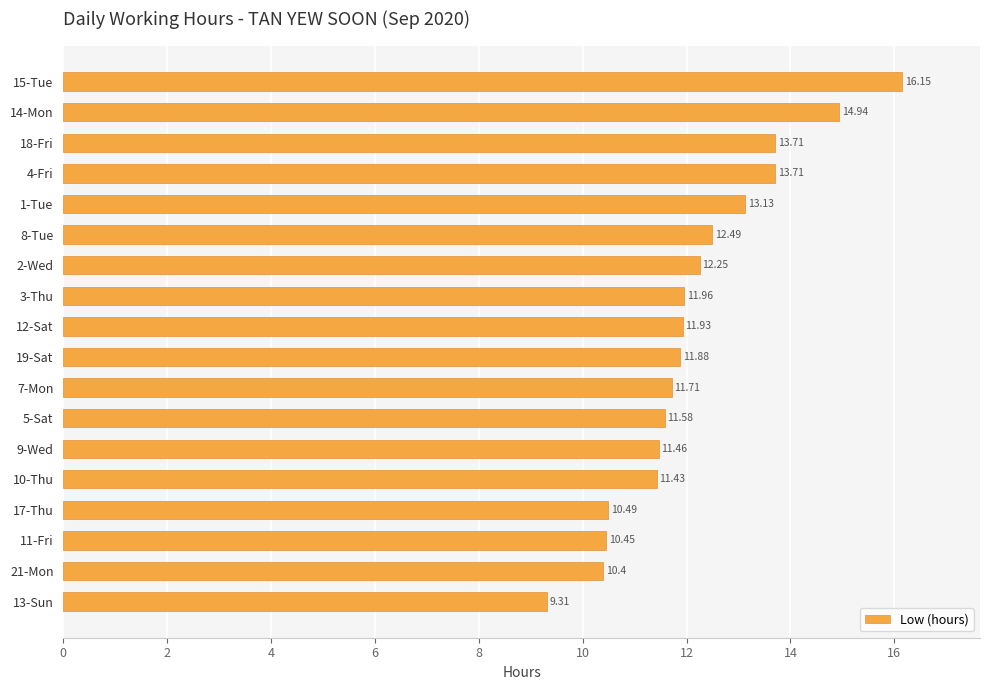

What is the sum of all values?

219.0